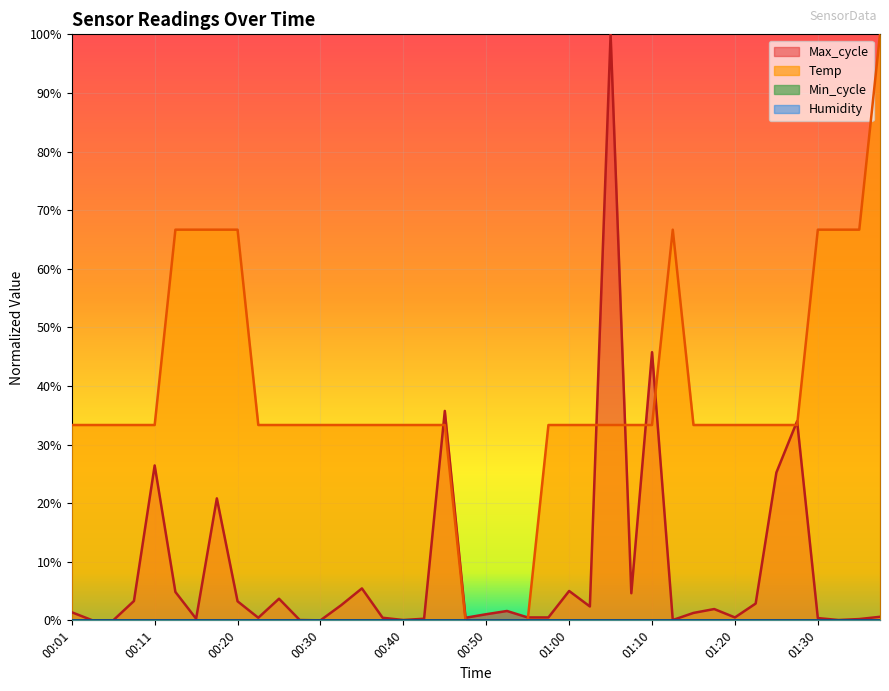

Reading right to left, list all the values displayed in this chart.

Temp: 1.0	0.7	0.7	0.7	0.3	0.3	0.3	0.3	0.3	0.3	0.7	0.3	0.3	0.3	0.3	0.3	0.3	0.0	0.0	0.0	0.0	0.3	0.3	0.3	0.3	0.3	0.3	0.3	0.3	0.3	0.3	0.7	0.7	0.7	0.7	0.3	0.3	0.3	0.3	0.3
Max_cycle: 0.0	0.0	0.0	0.0	0.3	0.3	0.0	0.0	0.0	0.0	0.0	0.5	0.0	1.0	0.0	0.1	0.0	0.0	0.0	0.0	0.0	0.4	0.0	0.0	0.0	0.1	0.0	0.0	0.0	0.0	0.0	0.0	0.2	0.0	0.0	0.3	0.0	0.0	0.0	0.0